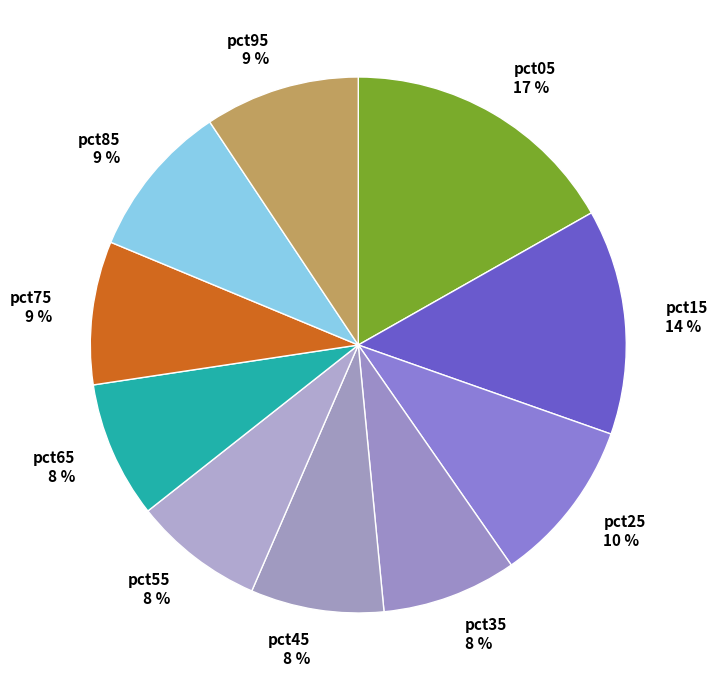

To the nearest percent, what portion does pct25 represent?

10%